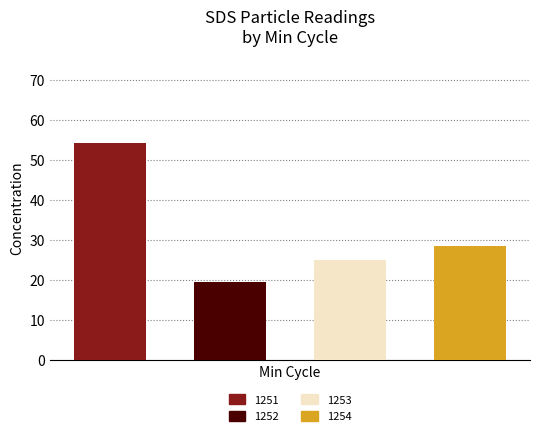

What is the sum of all values?

127.2